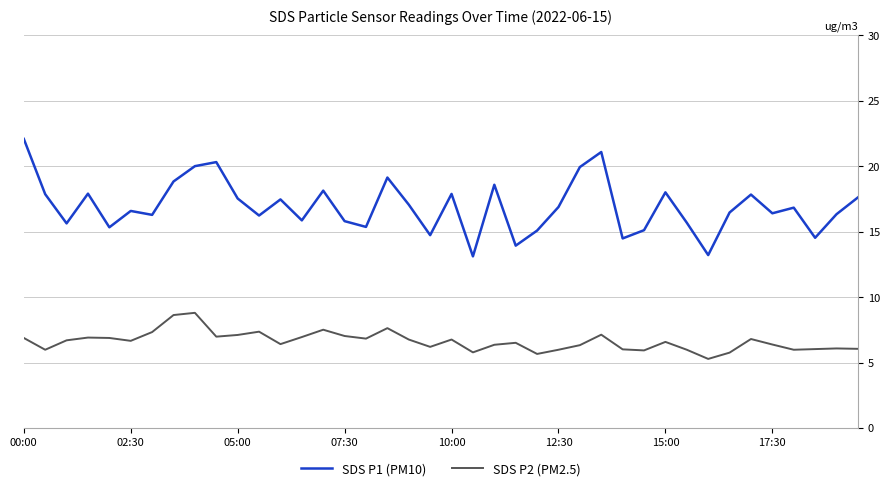

At how many categories does at least one series exceed 10?

40